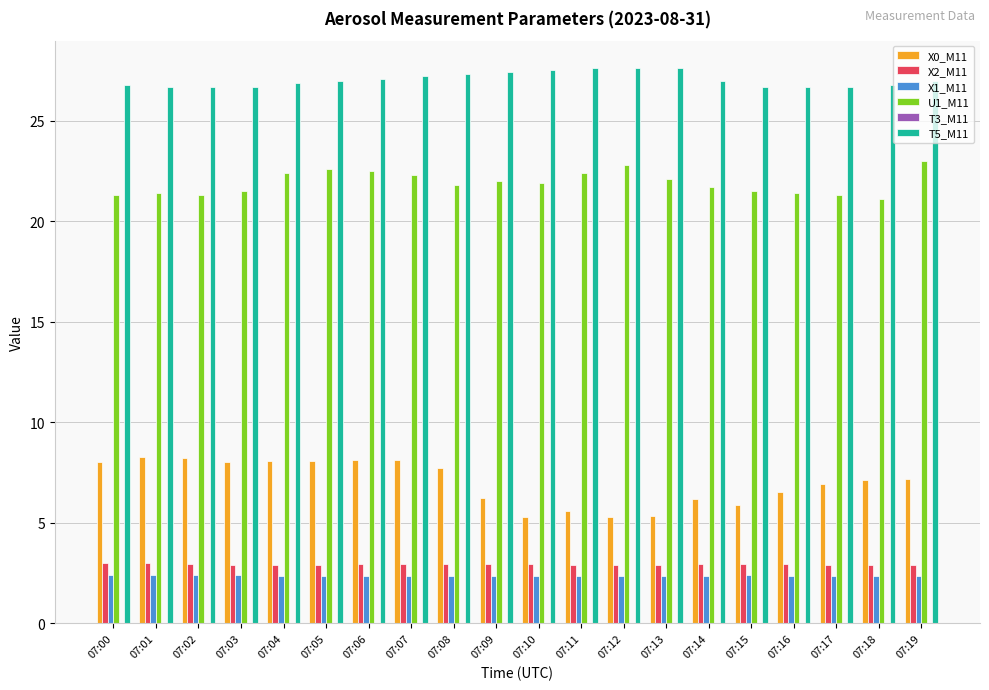

What is the spread (max minus min) of values at 07:17?

24.3